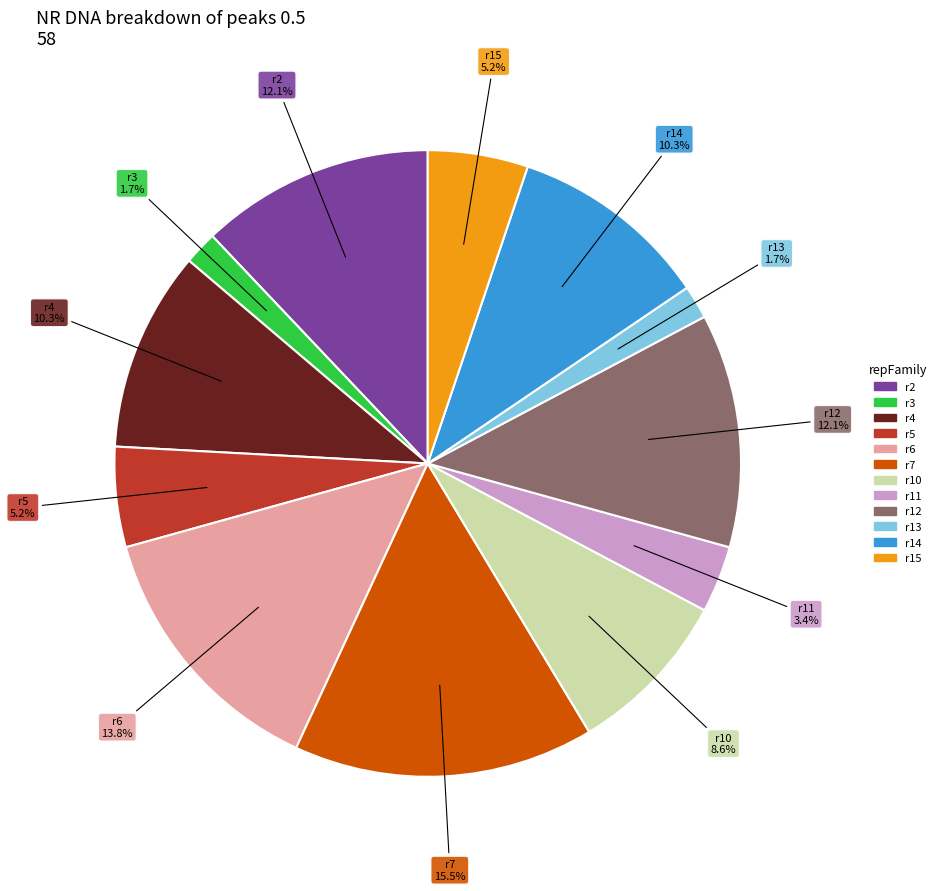

Is there a majority slice in this chart?

No